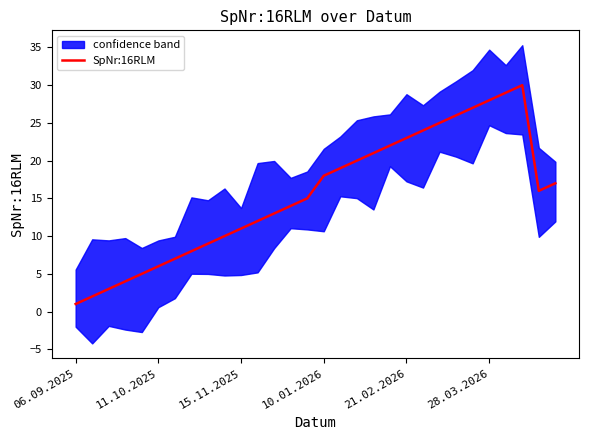

At which label does SpNr:16RLM reach its minimum?

06.09.2025